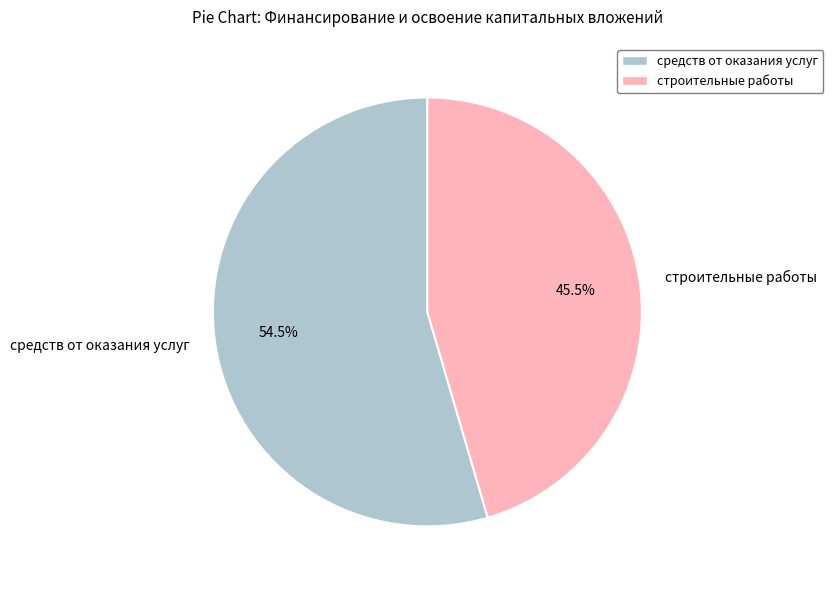

What is the smallest slice in the pie chart?

строительные работы